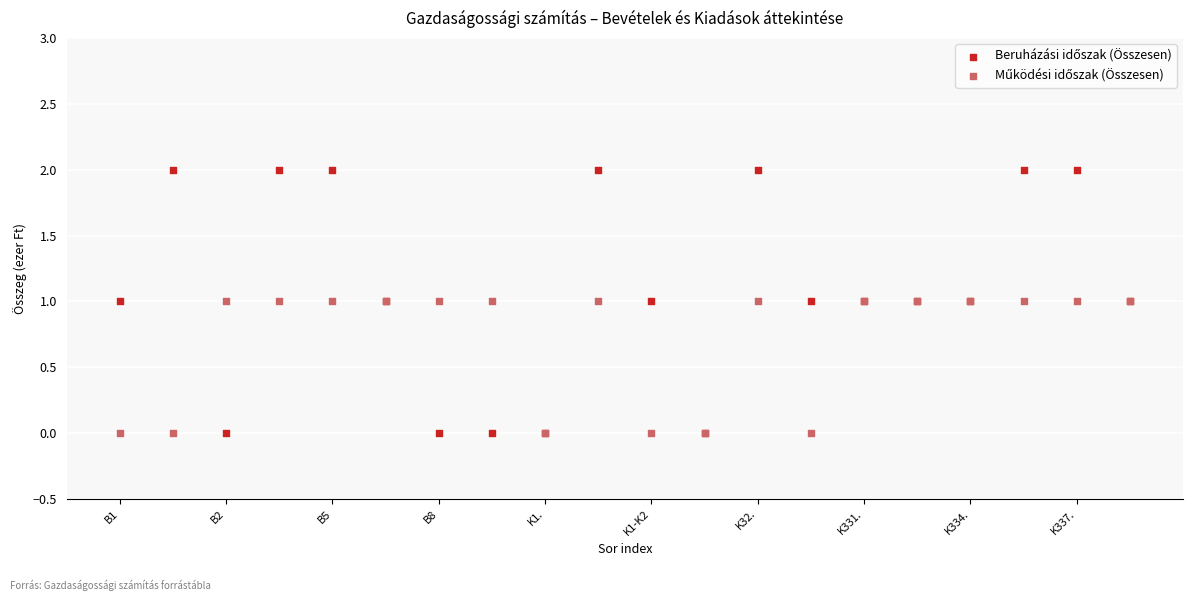

What is the X range (max minus min) for the scatter plot?

19